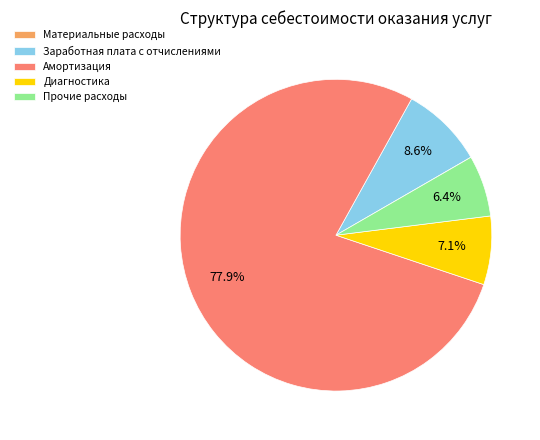

Does Амортизация represent more than half of the total?

Yes